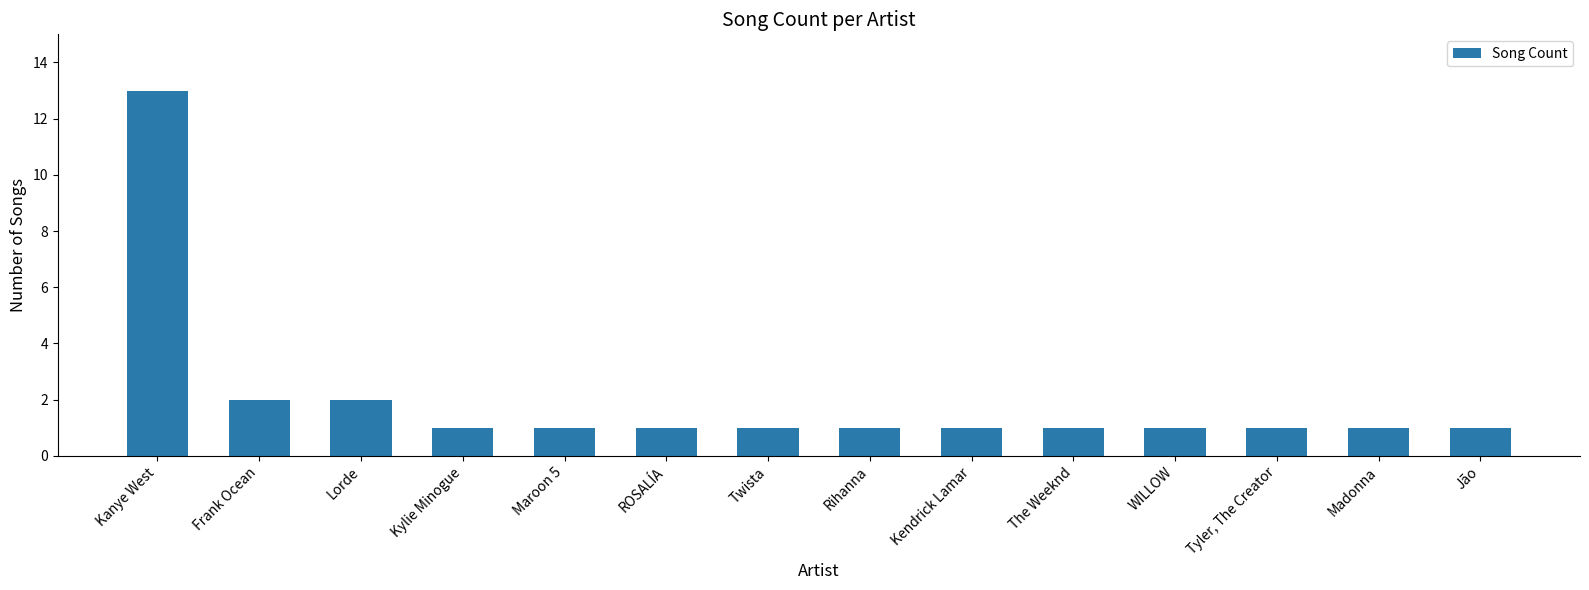

Reading left to right, list all the values displayed in this chart.

Kanye West=13	Frank Ocean=2	Lorde=2	Kylie Minogue=1	Maroon 5=1	ROSALÍA=1	Twista=1	Rihanna=1	Kendrick Lamar=1	The Weeknd=1	WILLOW=1	Tyler, The Creator=1	Madonna=1	Jão=1